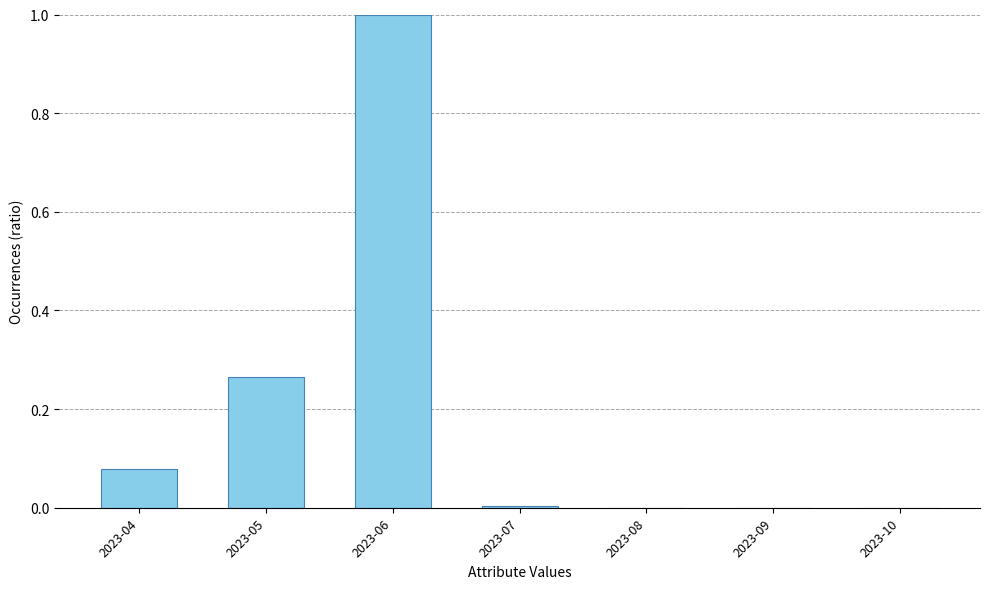

What is the difference between the values at 2023-06 and 2023-04?

0.9